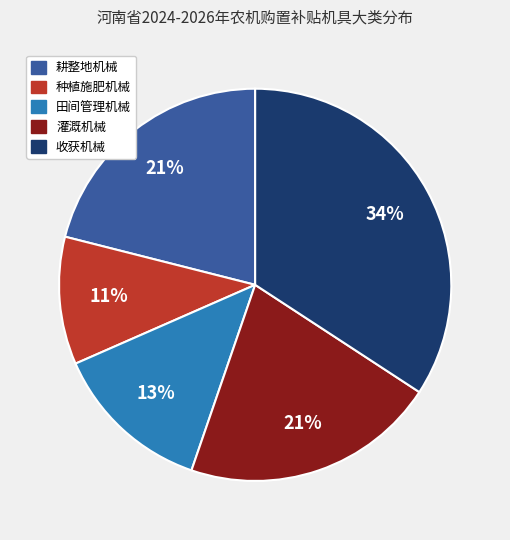

What is the ratio of the value at 耕整地机械 to the value at 灌溉机械?

1.0